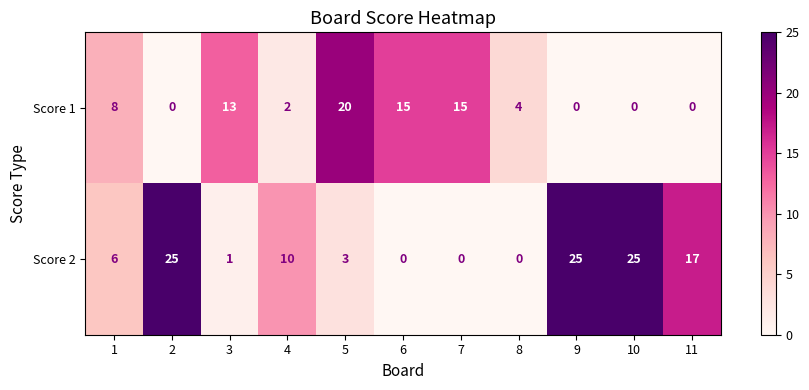

How many values in Score 2 are above zero?

8